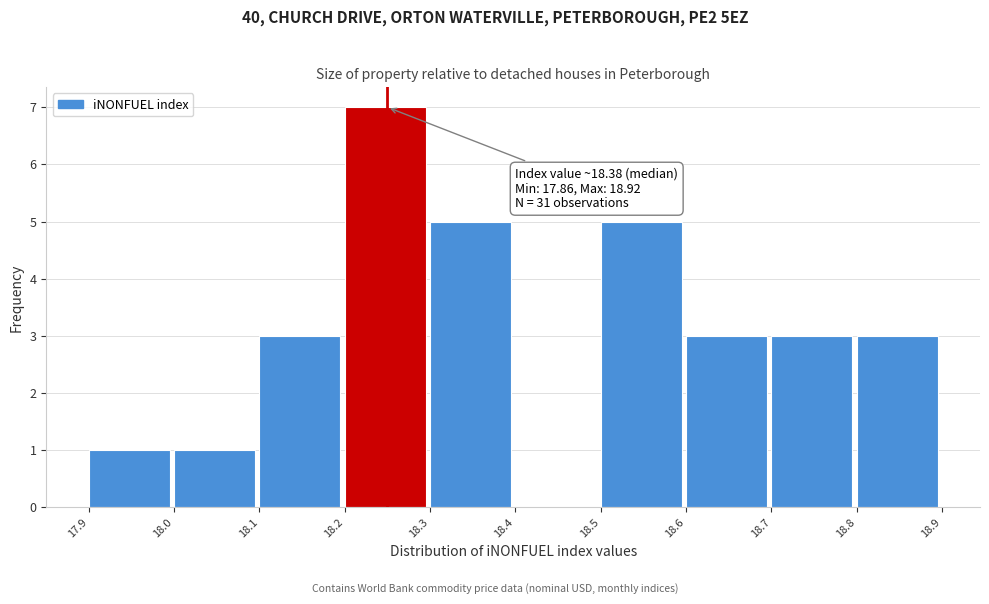

Reading left to right, transcribe all the data shown in this chart.

17.9=1	18.0=1	18.1=3	18.2=7	18.3=5	18.4=0	18.5=5	18.6=3	18.7=3	18.8=3